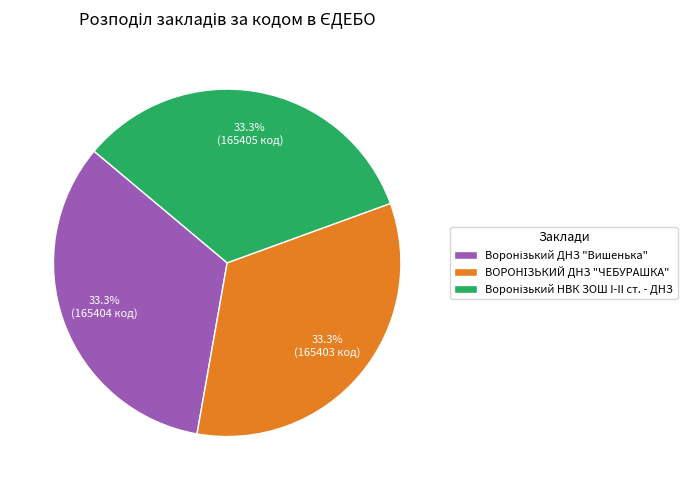

How many slices are in this pie chart?

3